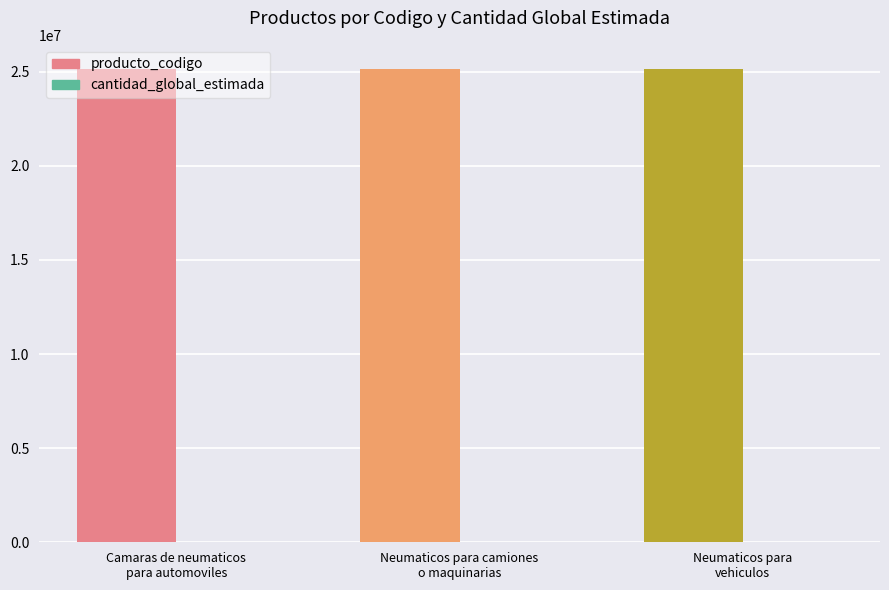

Count the number of data series in this chart.

2